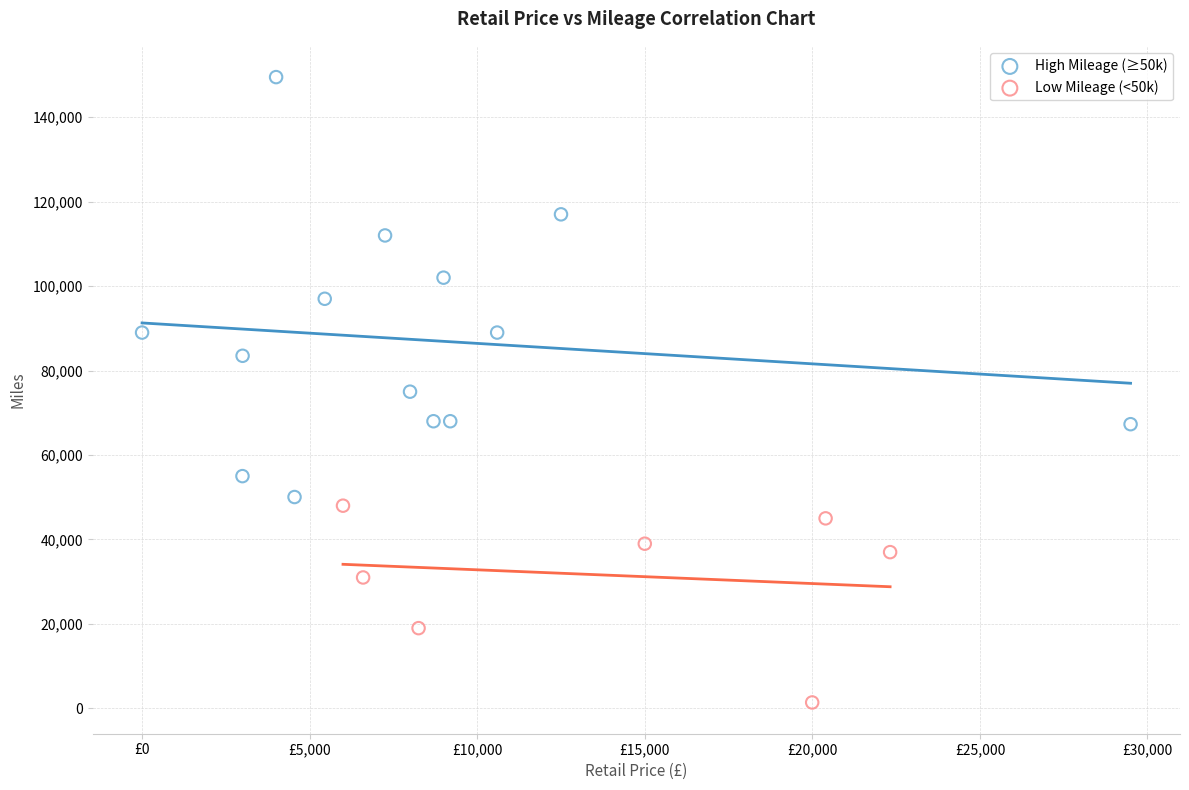

Which series has the widest spread of Y values?

High Mileage (≥50k)